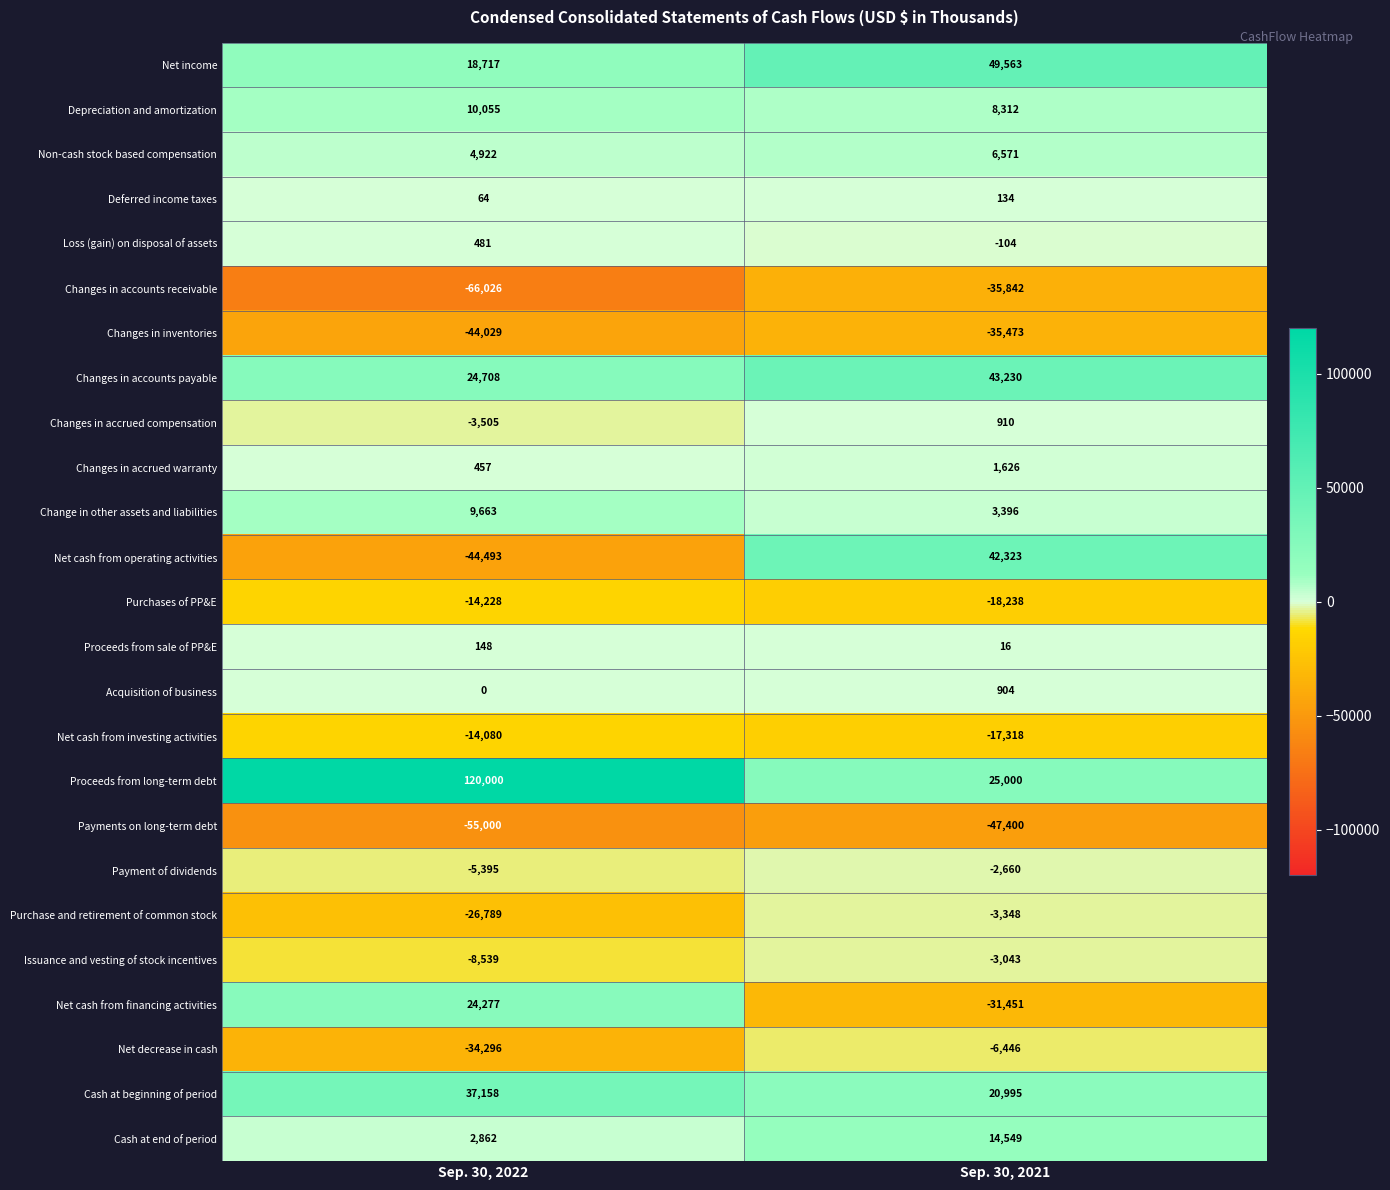

Which series has the widest spread of values?

Proceeds from long-term debt